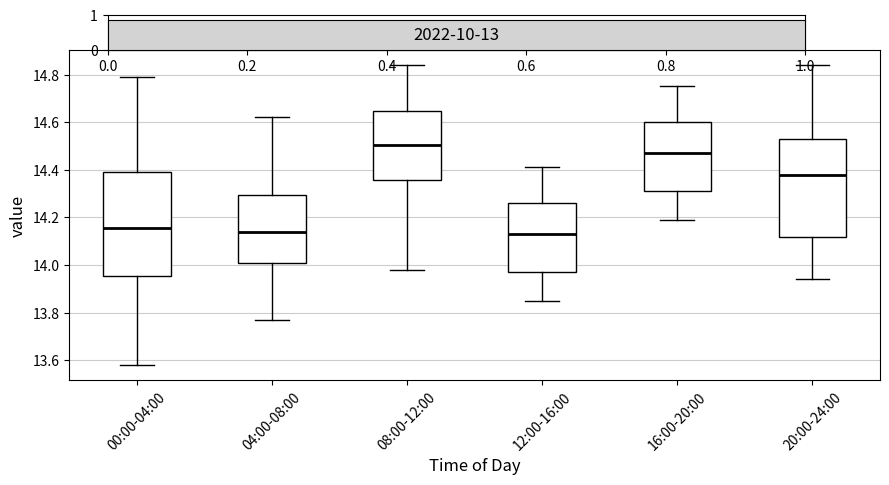

Reading left to right, transcribe this box plot: for each box, give where its median line is, the range the box spans, and where its two whiskers end, as read against the y-axis. The values are not printed on the chart, so give them approximately, as read against the axis.

00:00-04:00: median 14.16, box 13.96 to 14.40, whiskers 13.58 to 14.80
04:00-08:00: median 14.14, box 14.02 to 14.30, whiskers 13.78 to 14.62
08:00-12:00: median 14.50, box 14.36 to 14.64, whiskers 13.98 to 14.84
12:00-16:00: median 14.14, box 13.98 to 14.26, whiskers 13.86 to 14.42
16:00-20:00: median 14.48, box 14.32 to 14.60, whiskers 14.20 to 14.76
20:00-24:00: median 14.38, box 14.12 to 14.54, whiskers 13.94 to 14.84